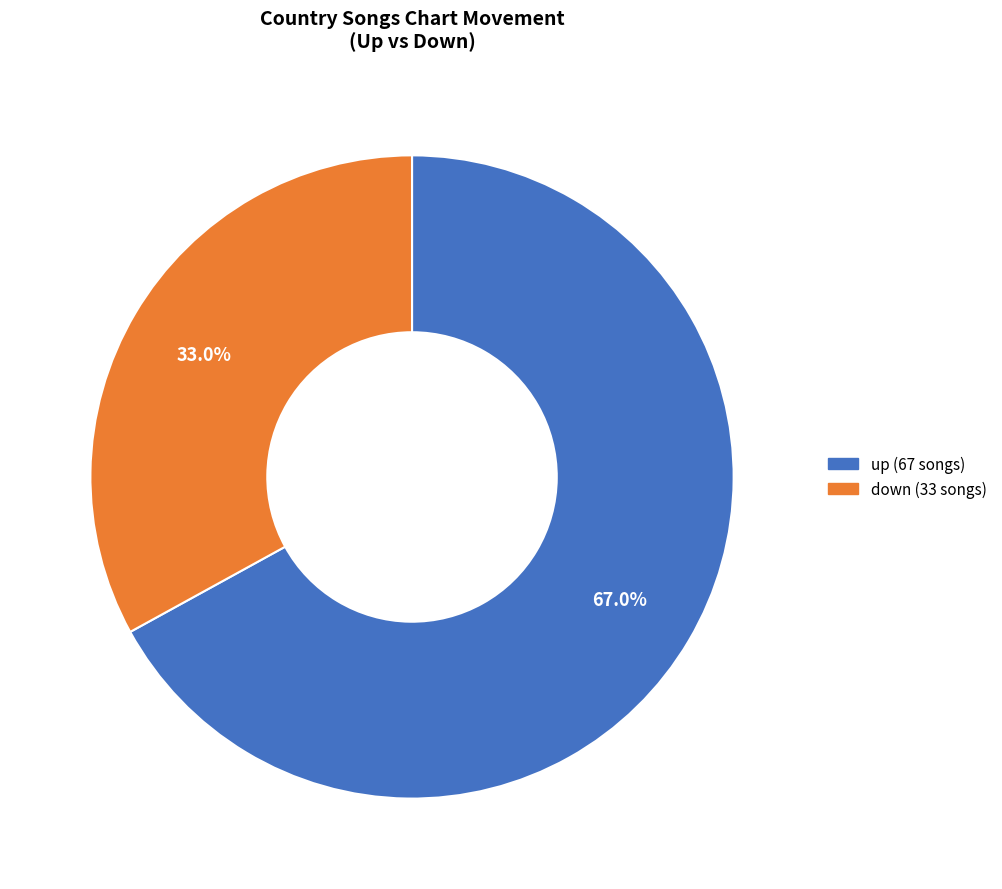

Between up and down, which is larger?

up